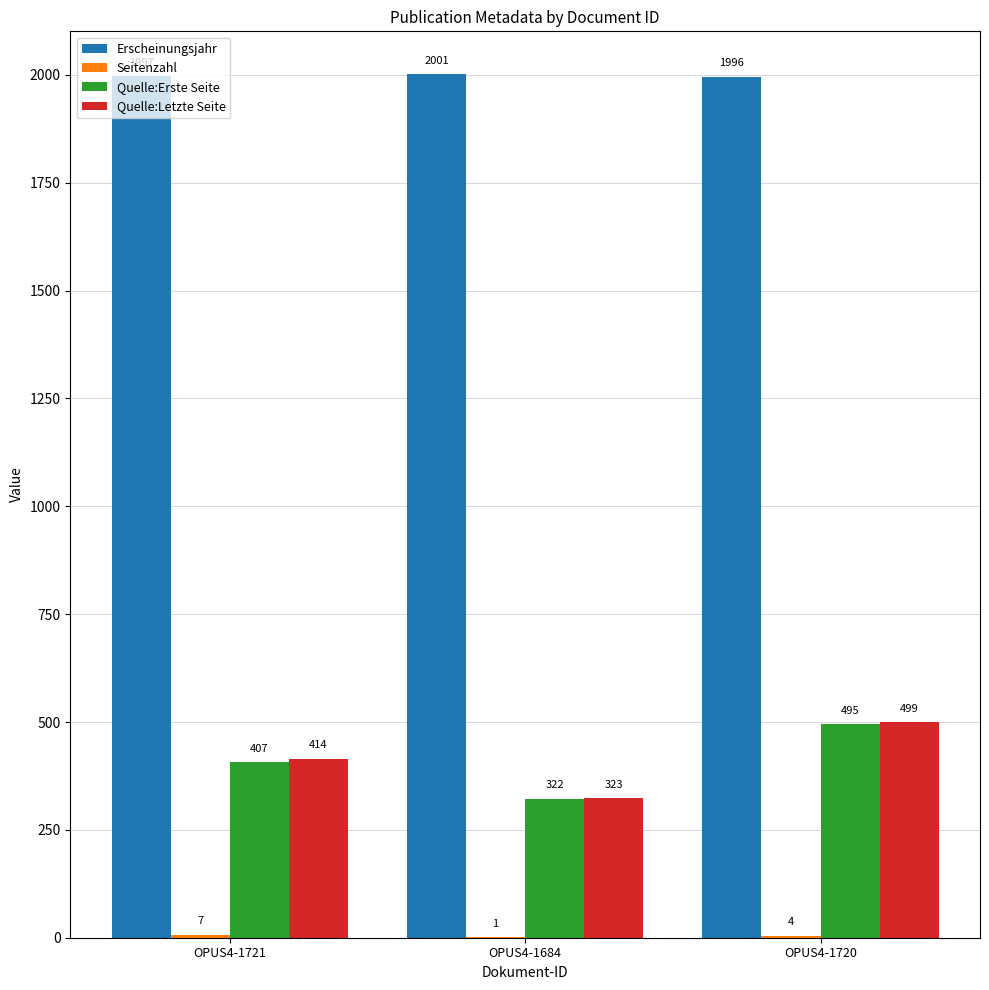

Count the Erscheinungsjahr values in the range 1996 to 2001.

3